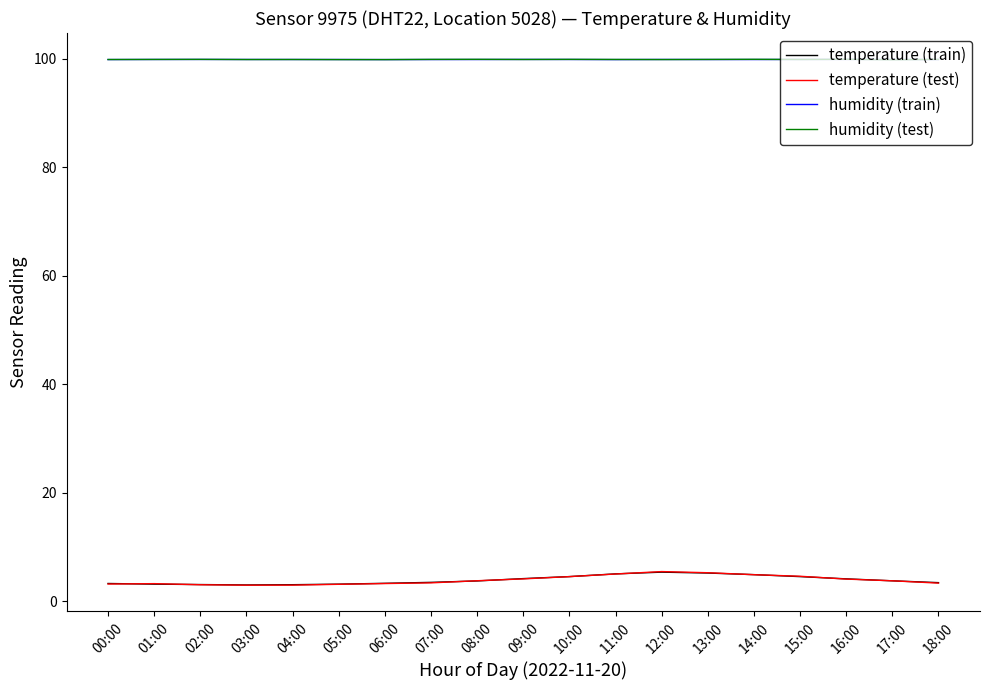

The humidity (train) series shows 139.3 at 17:00. True or false?

False